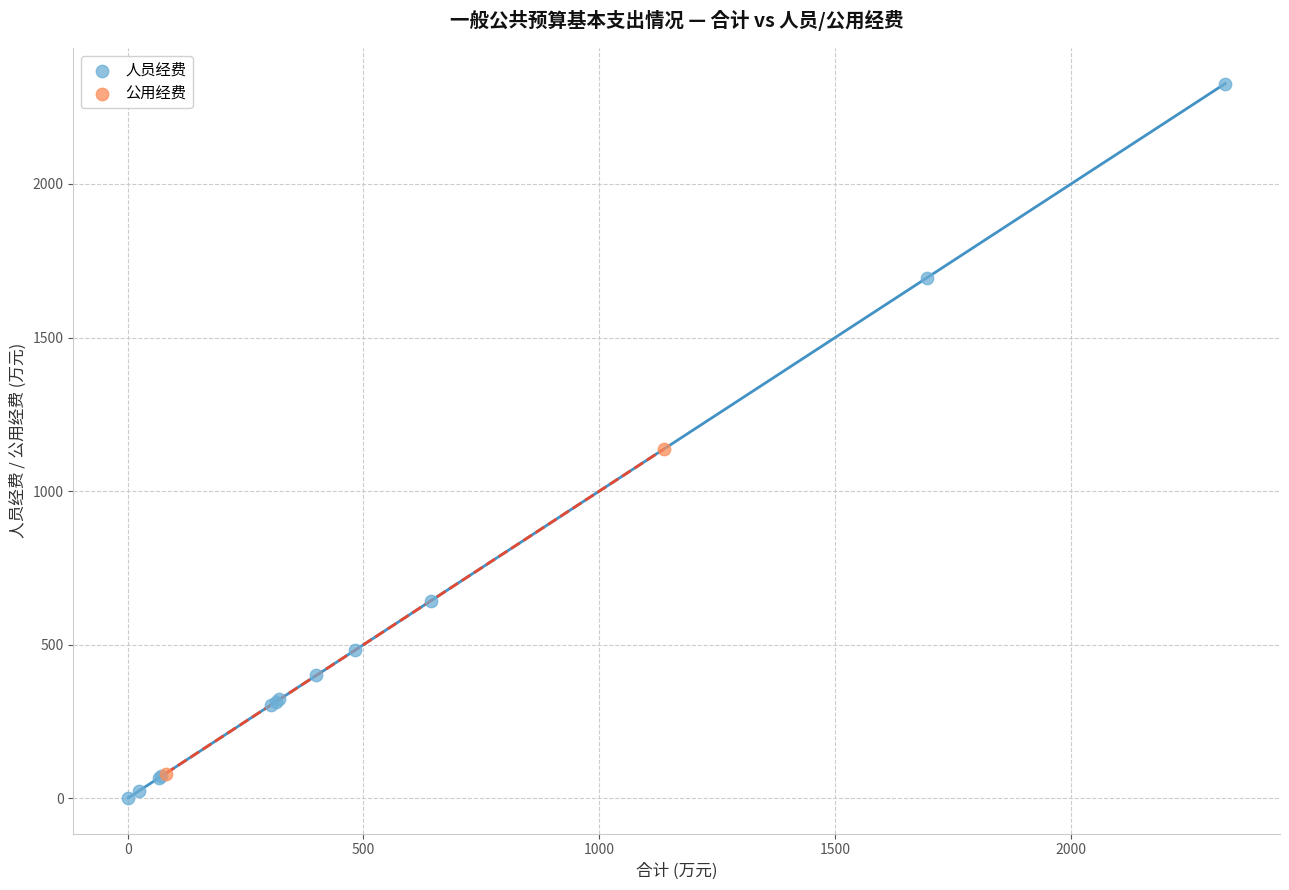

What are all the series names shown in the legend?

人员经费, 公用经费